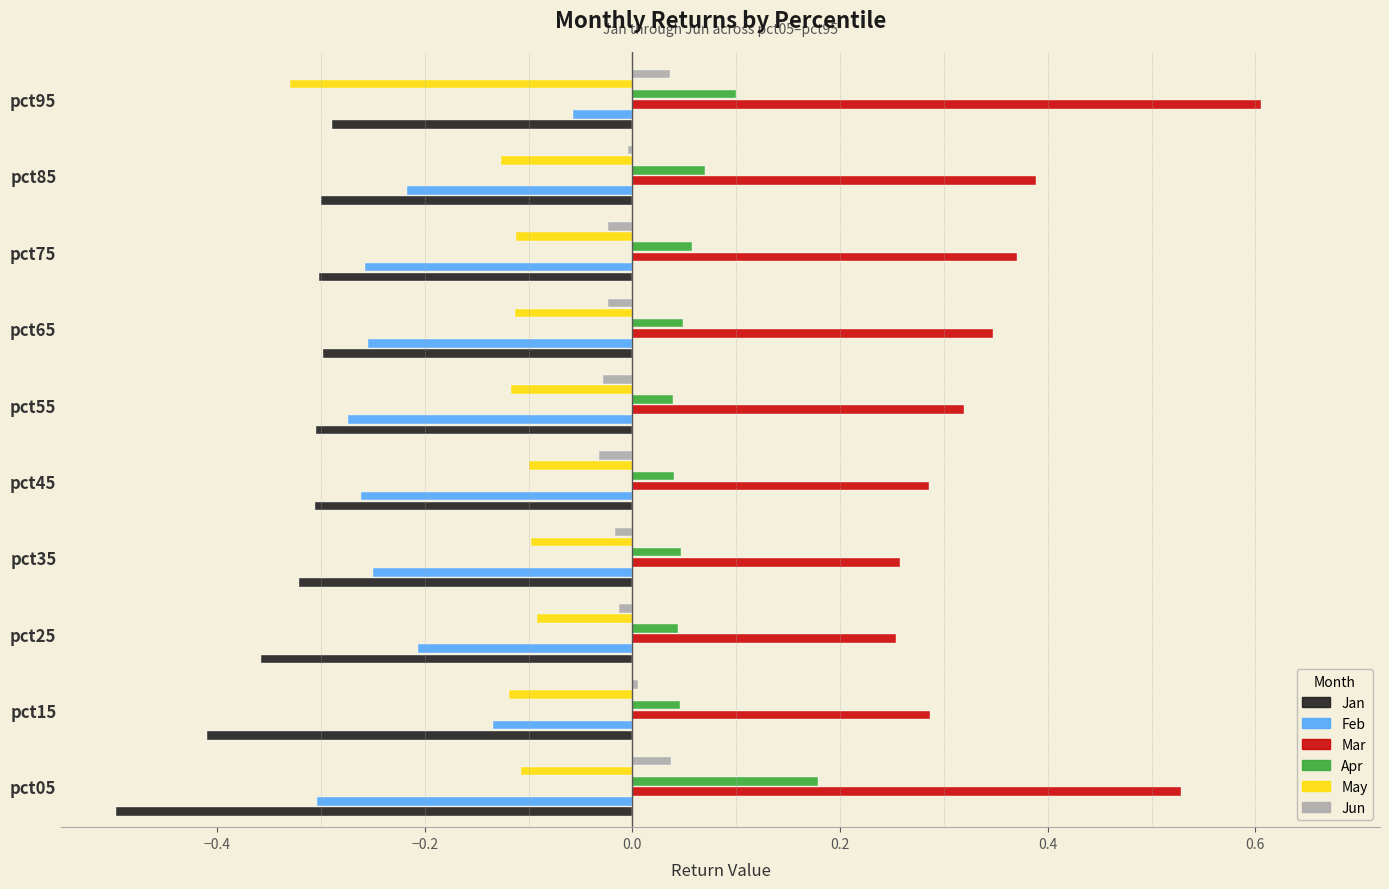

What are all the series names shown in the legend?

Jan, Feb, Mar, Apr, May, Jun